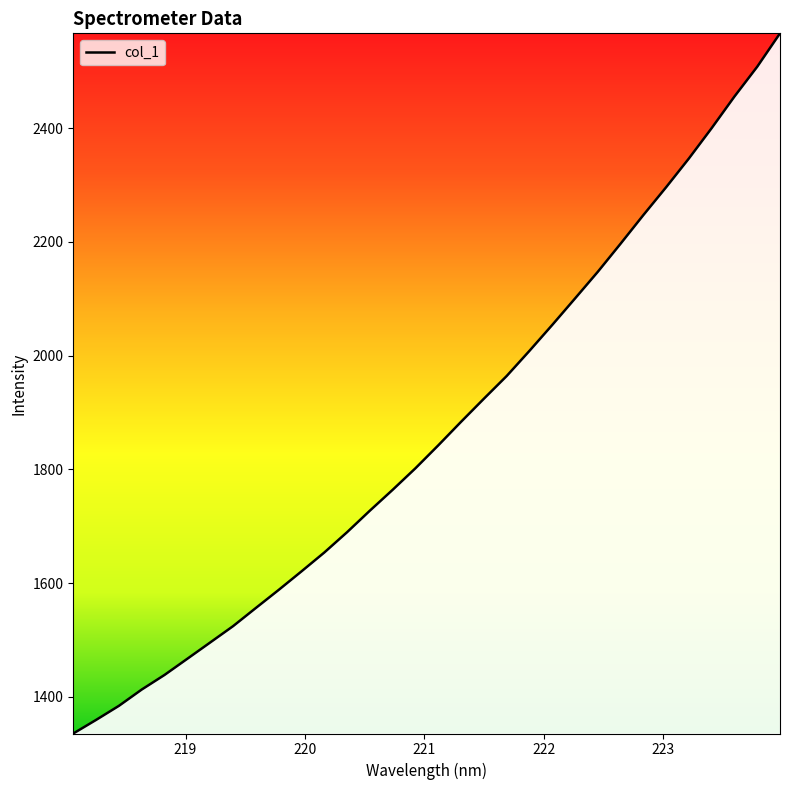

What is the greatest value displayed?

2566.5